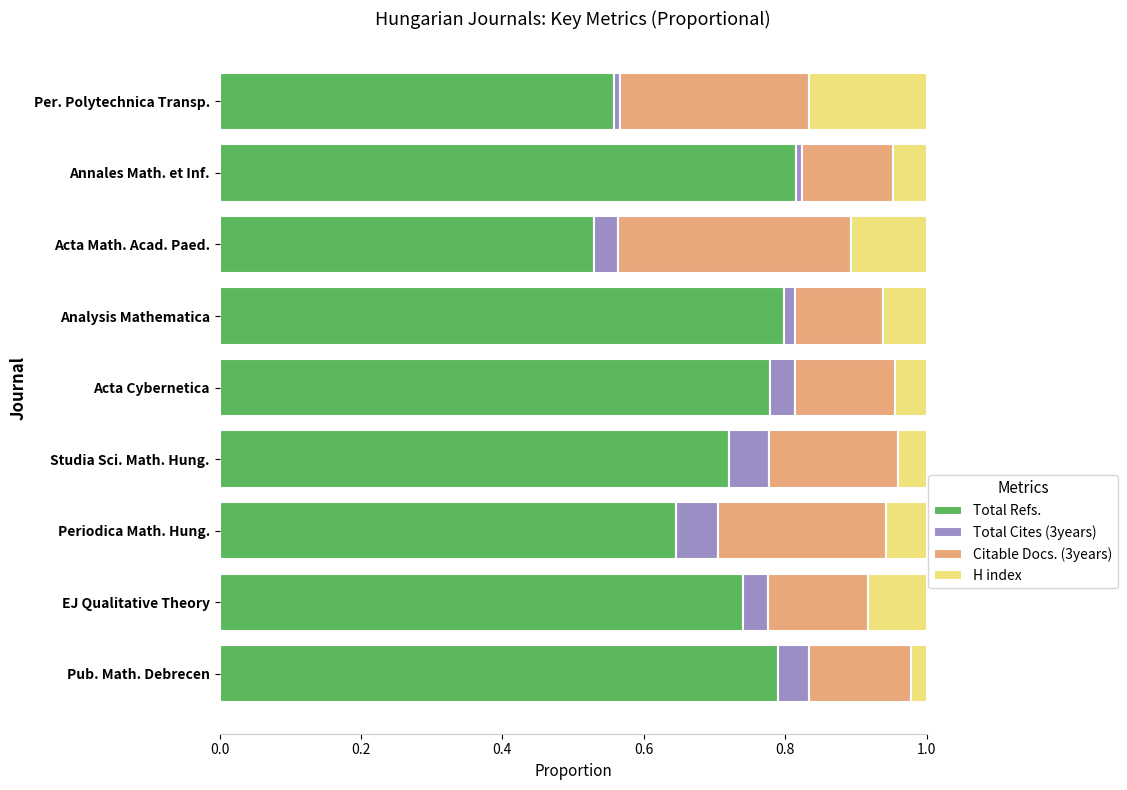

True or false: Total Refs. has a value of 0.8 at Acta Cybernetica.

True